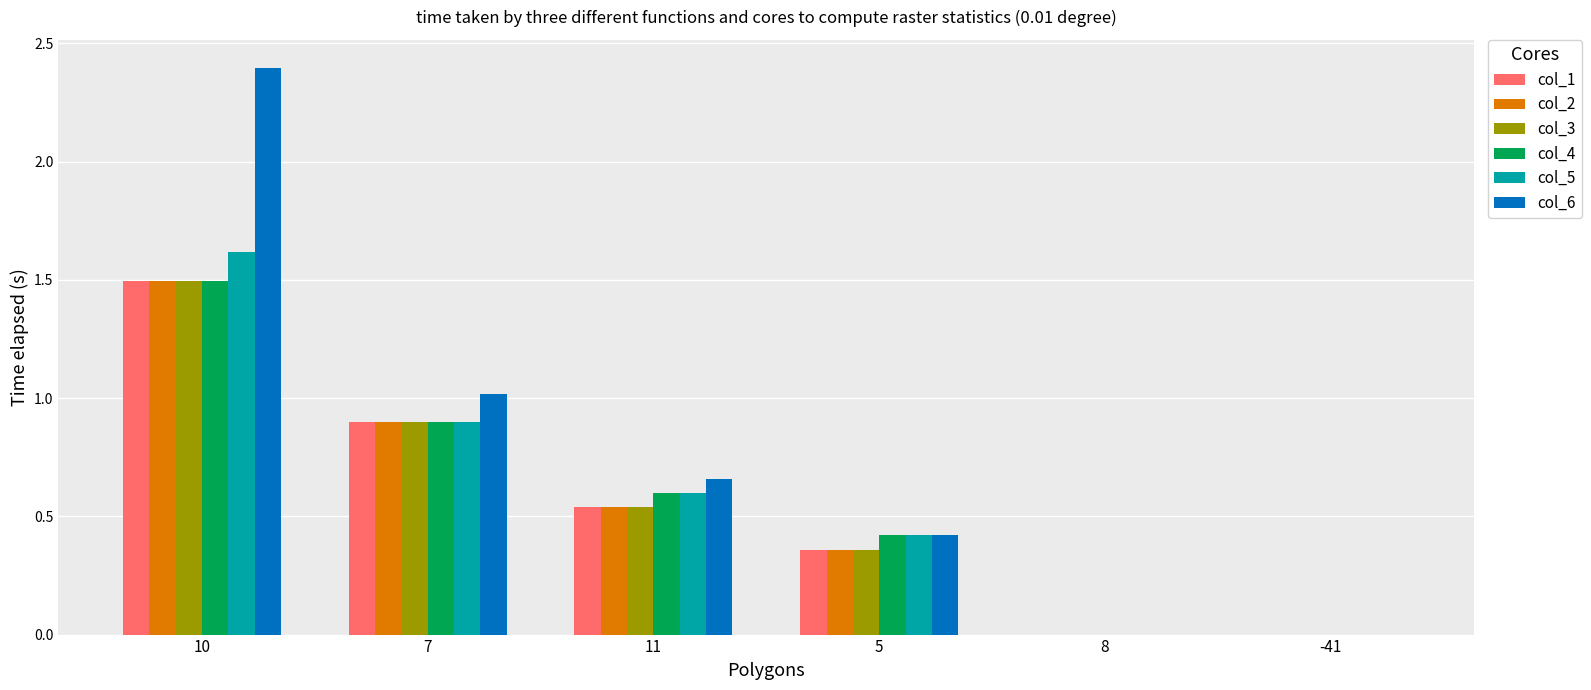

Which series has the widest spread of values?

col_6